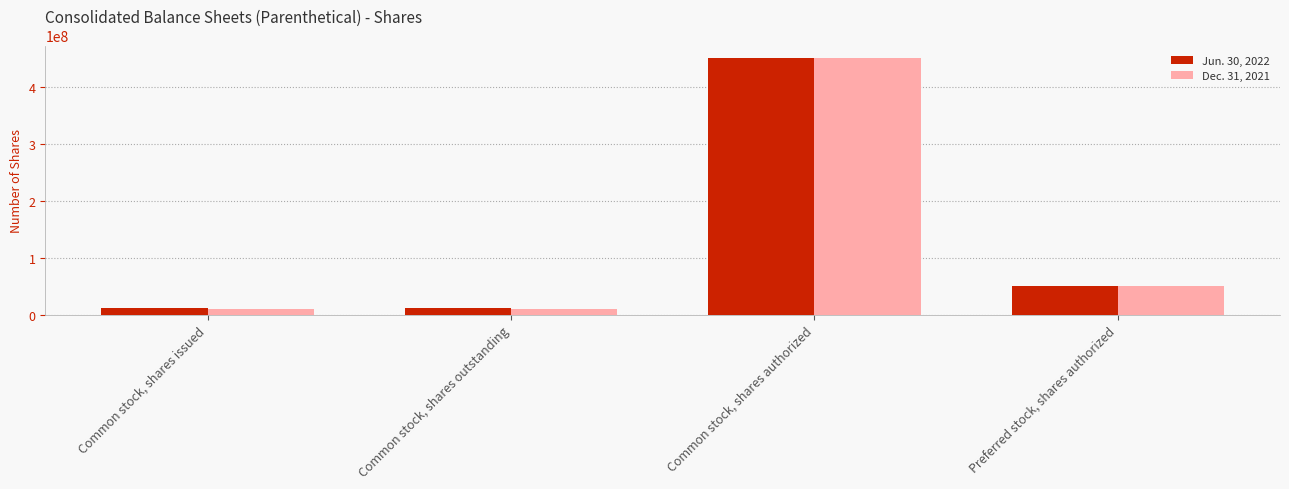

Rank the series by their average value, from highest to lowest.

Jun. 30, 2022, Dec. 31, 2021